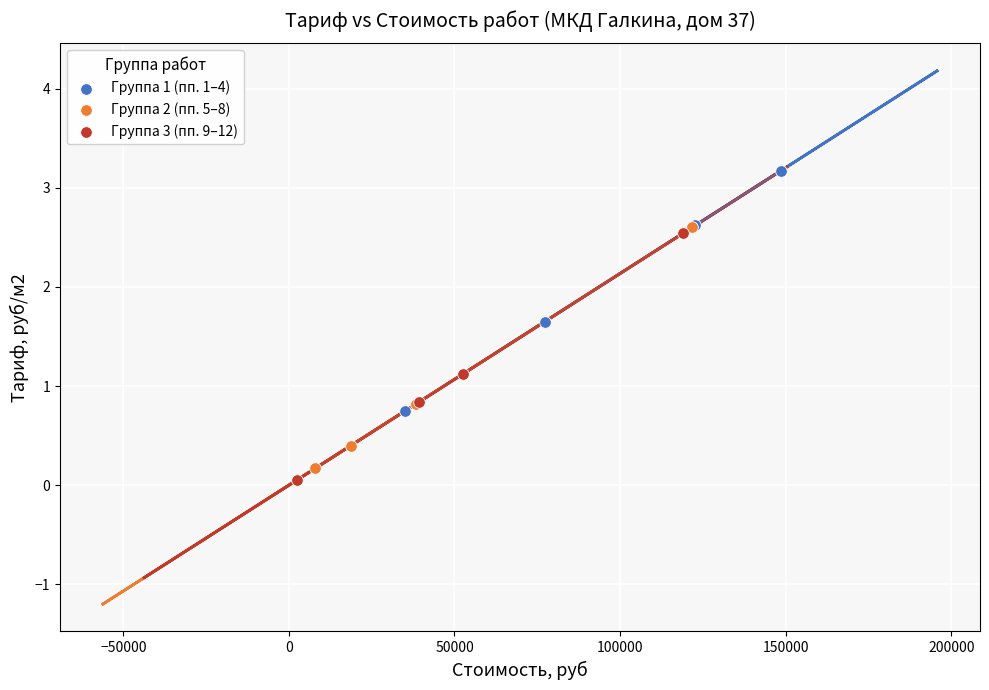

What are all the series names shown in the legend?

Группа 1 (пп. 1–4), Группа 2 (пп. 5–8), Группа 3 (пп. 9–12)